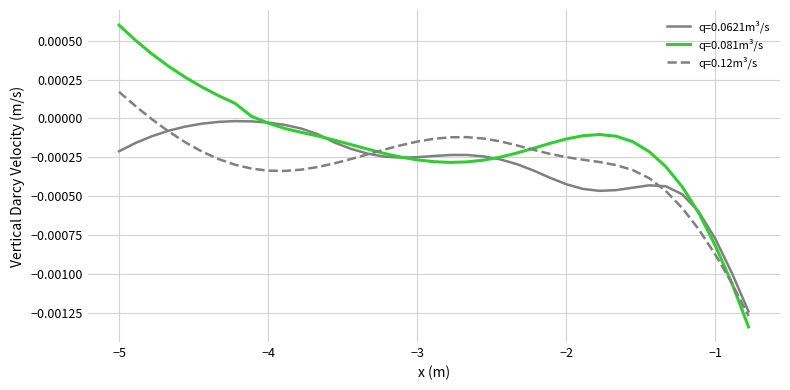

Rank the series by their maximum value, from highest to lowest.

q=0.081m³/s, q=0.12m³/s, q=0.0621m³/s